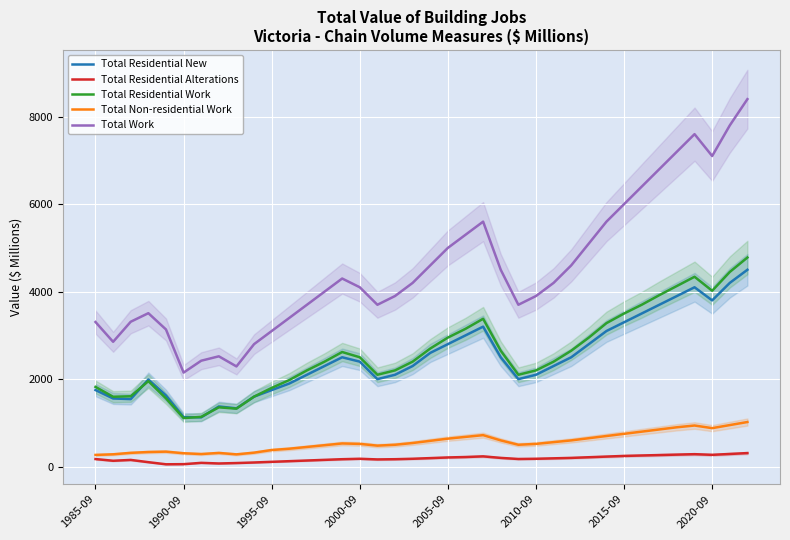

True or false: Total Work and Total Residential Work cross at least once.

False